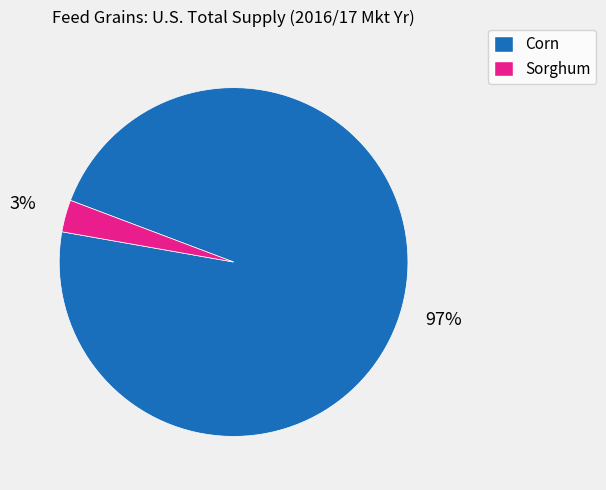

Does Sorghum account for over 50% of the chart?

No